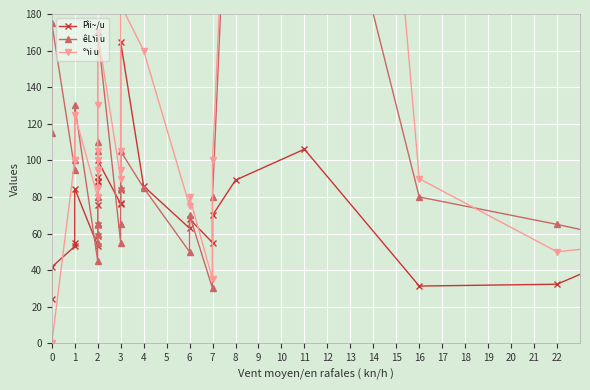

Reading left to right, list all the values displayed in this chart.

Pìi~/u: 24.0	41.7	53.0	54.7	84.6	53.3	58.8	64.7	75.4	80.0	80.0	88.3	88.9	90.9	100.0	76.2	76.9	83.6	164.7	85.9	62.9	68.0	55.0	70.0	89.2	106.1	31.3	32.3	91.4	47.4	38.2	7.7	25.0	40.0	91.4	24.4	9.0	17.0	22.7	5.0
êLነi u: 115.0	175.0	95.0	100.0	130.0	45.0	55.0	60.0	65.0	65.0	65.0	80.0	105.0	110.0	170.0	55.0	65.0	85.0	105.0	85.0	50.0	70.0	30.0	80.0	370.0	330.0	80.0	65.0	35.0	190.0	55.0	30.0	100.0	100.0	35.0	45.0	40.0	40.0	75.0	50.0
°ነi u: 0.0	0.0	100.0	100.0	125.0	80.0	85.0	95.0	95.0	95.0	95.0	100.0	105.0	130.0	170.0	90.0	95.0	105.0	185.0	160.0	75.0	80.0	35.0	100.0	380.0	820.0	90.0	50.0	65.0	340.0	45.0	50.0	115.0	115.0	0.0	40.0	55.0	55.0	105.0	45.0